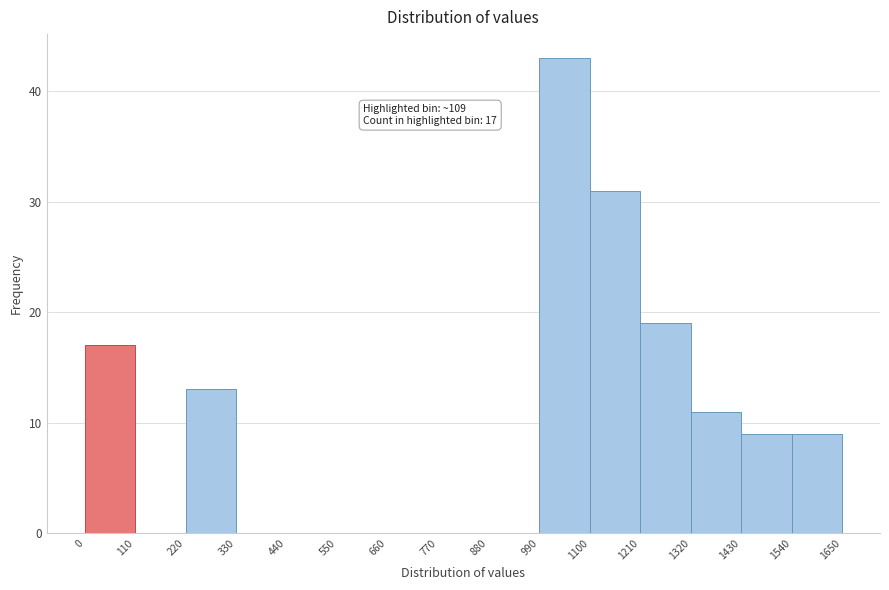

Over which range of the x-axis is the bar tallest?

990 to 1100